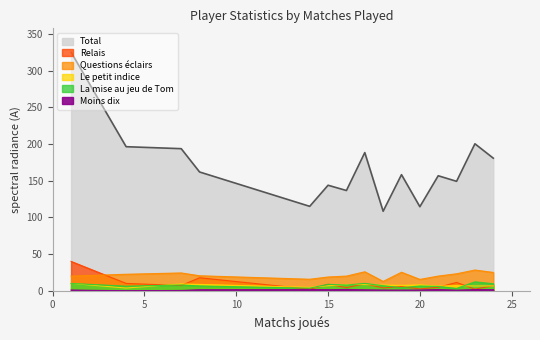

Which series has the largest range (max minus min)?

Total